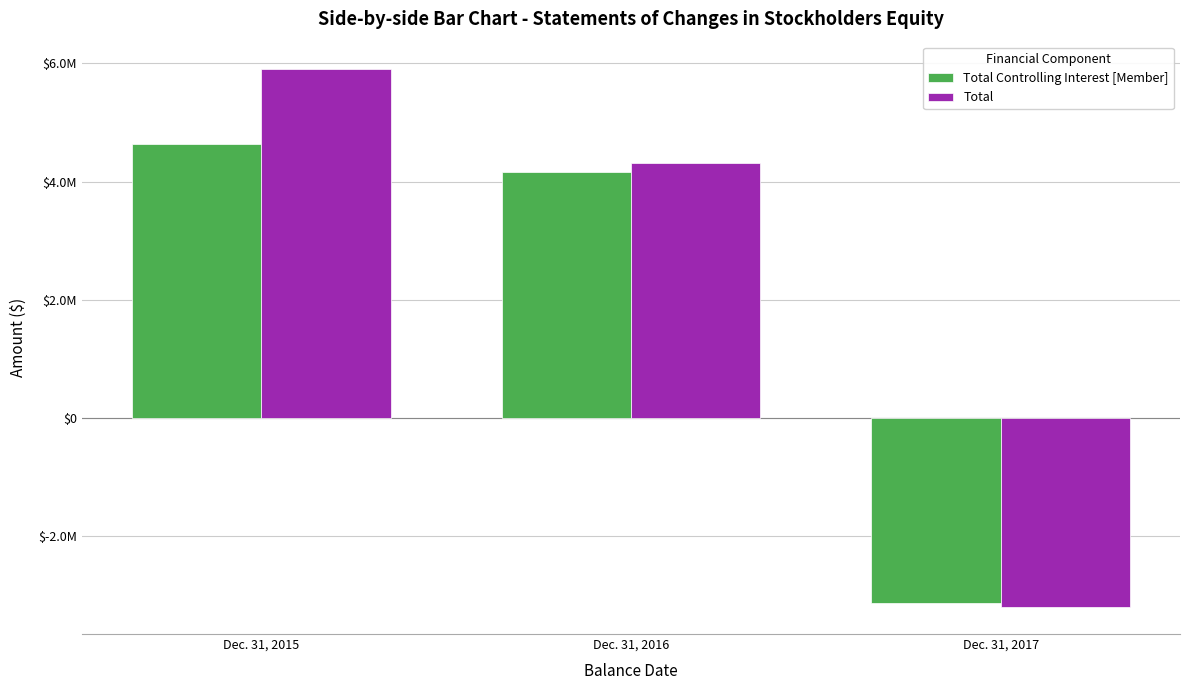

Which series has the largest total across all categories?

Total